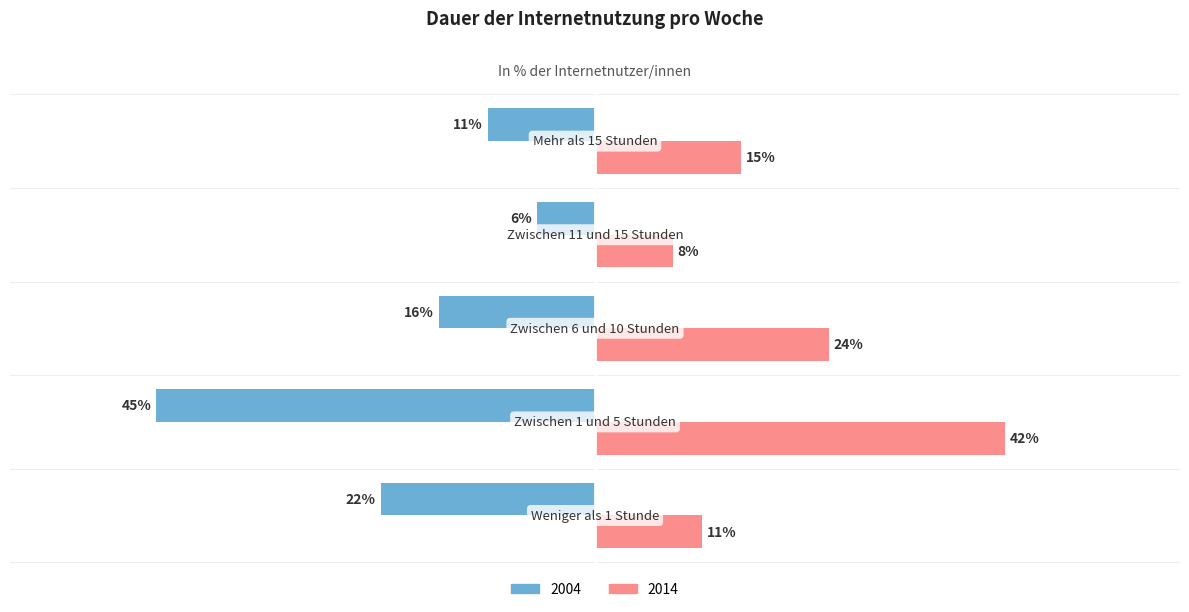

List the series in order of their peak value, highest first.

2014, 2004